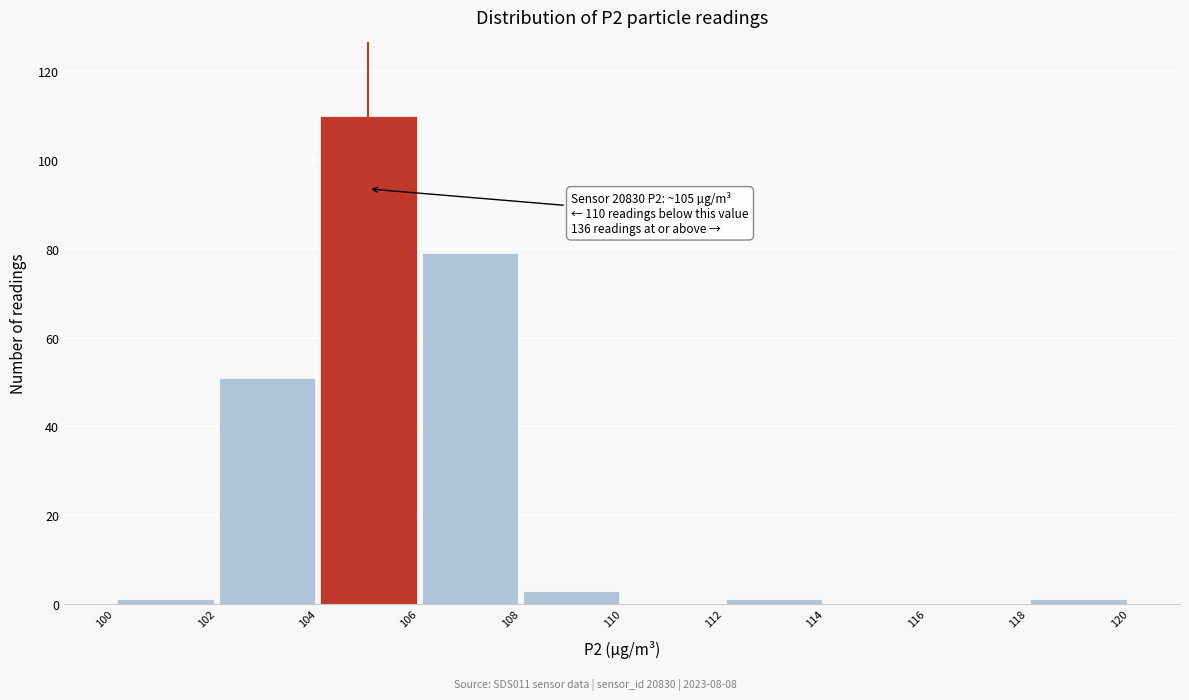

Over which range of the x-axis is the bar tallest?

104 to 106